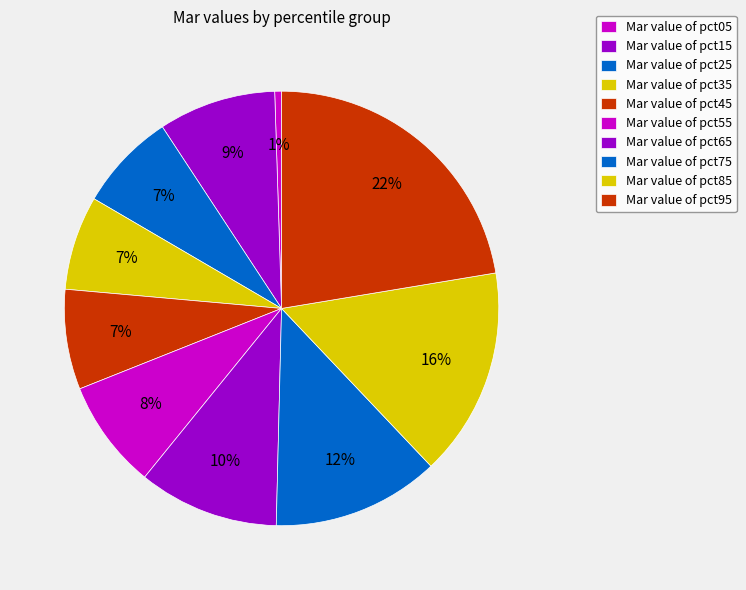

How many segments does this pie chart have?

10